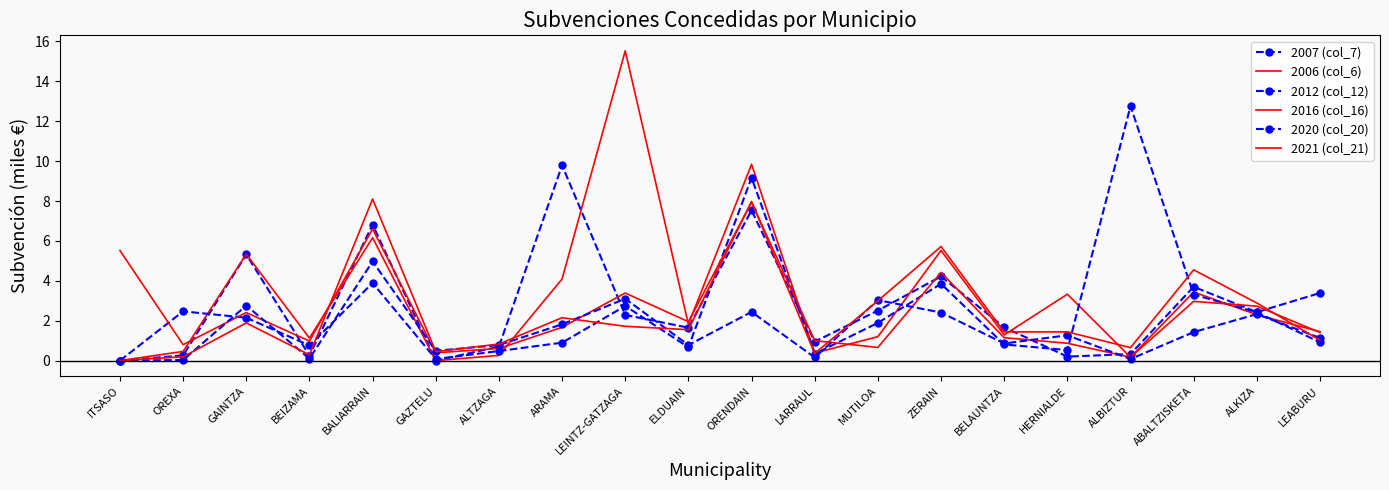

Is the value of 2016 (col_16) at BALIARRAIN greater than the value of 2007 (col_7) at GAZTELU?

Yes